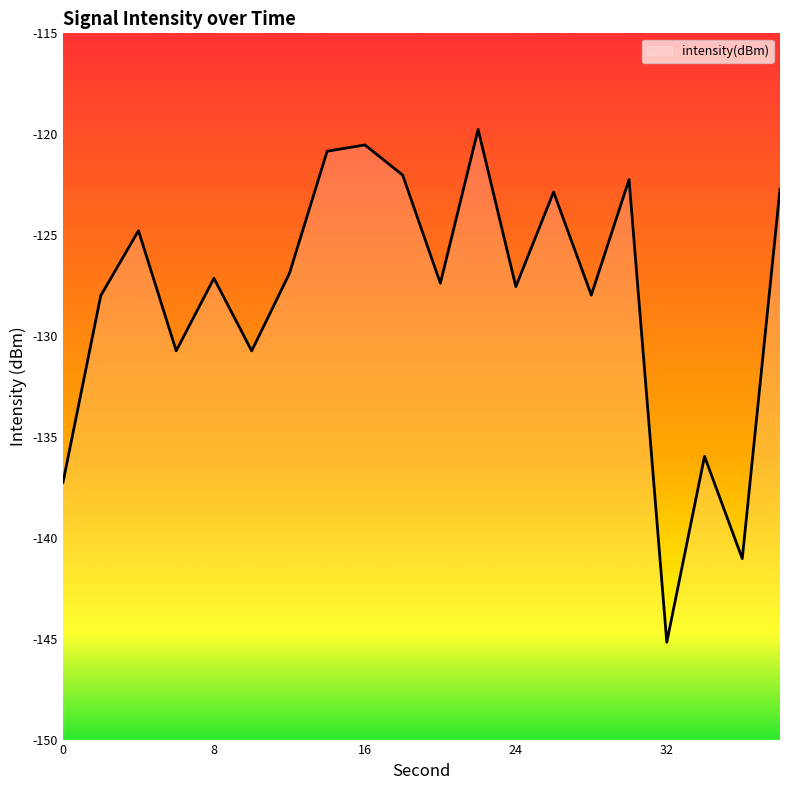

Rank the categories by value from lowest to highest.

32, 36, 0, 34, 10, 6, 2, 28, 24, 20, 8, 12, 4, 26, 38, 30, 18, 14, 16, 22